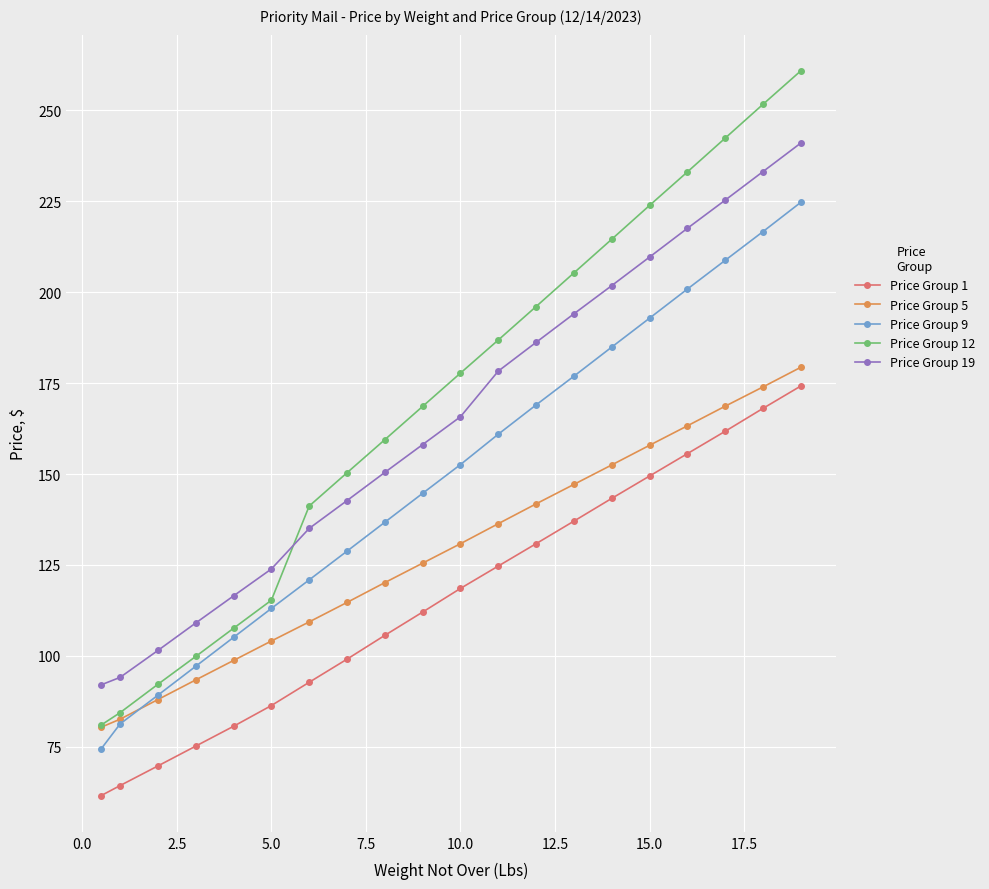

What are all the series names shown in the legend?

Price Group 1, Price Group 5, Price Group 9, Price Group 12, Price Group 19